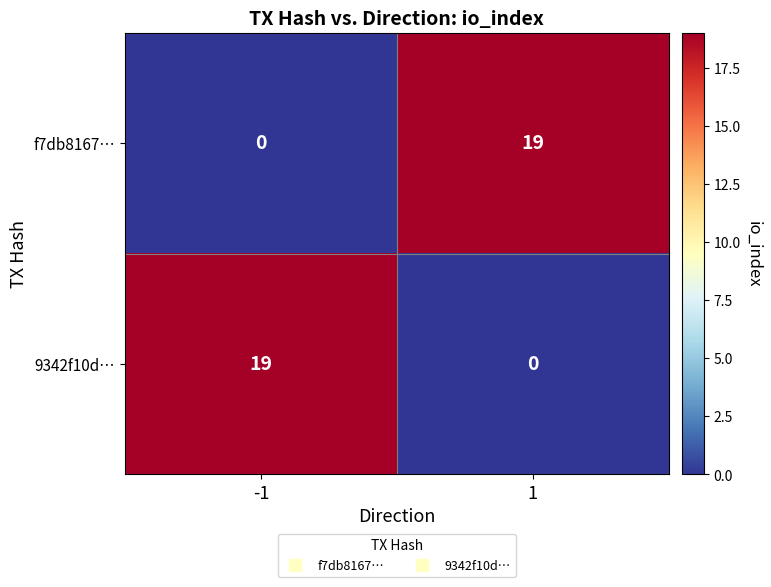

What is the total value across all series at 1?

19